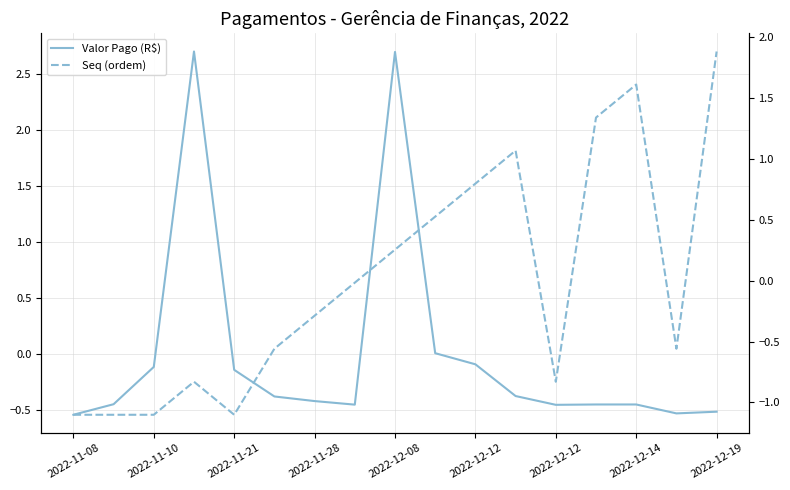

What is the minimum value shown in the chart?

-1.1